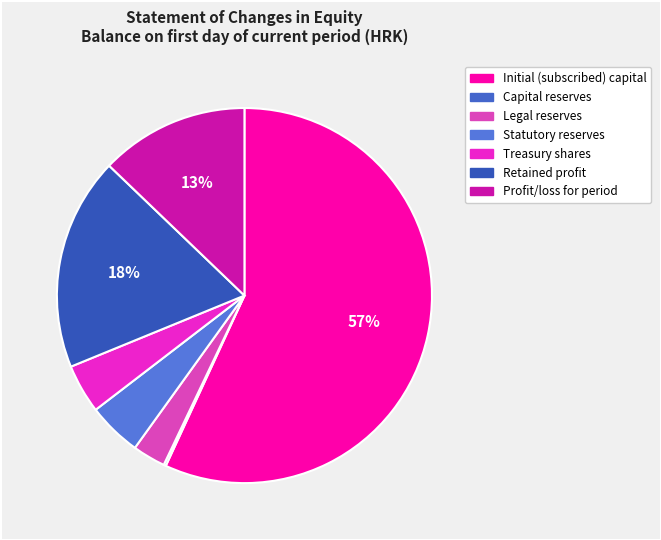

To the nearest percent, what is the combined percentage of Legal reserves and Statutory reserves?

7%